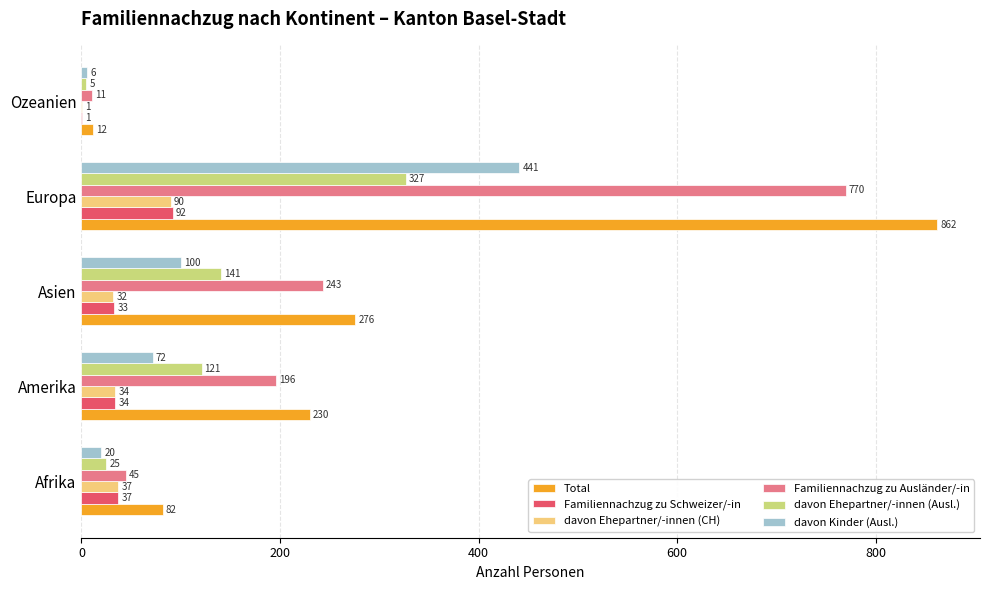

Where is Familiennachzug zu Schweizer/-in nearest to the value 46?

Afrika